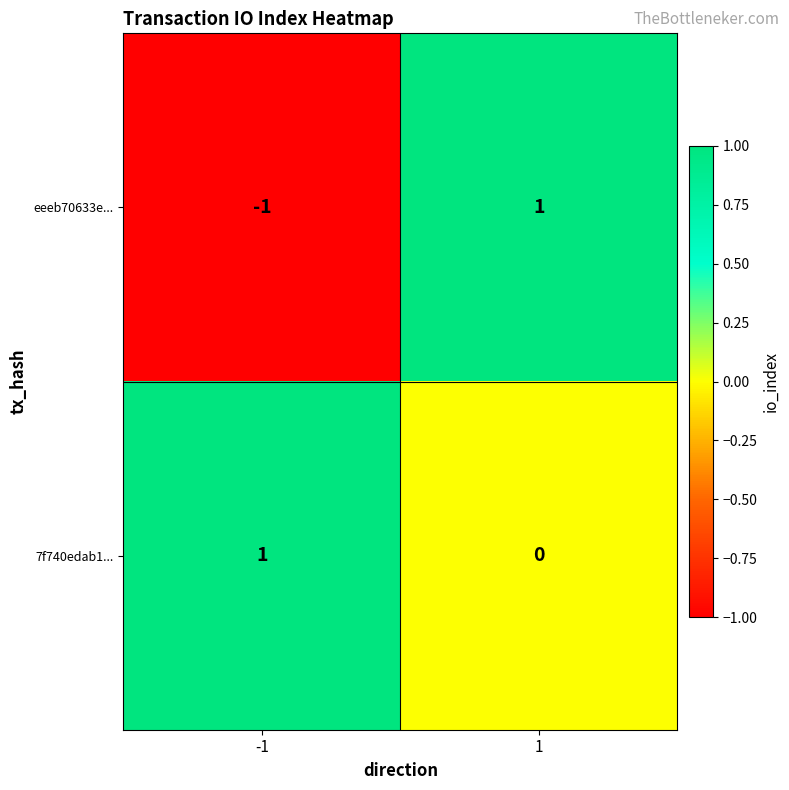

Which series has the largest range (max minus min)?

eeeb70633e...